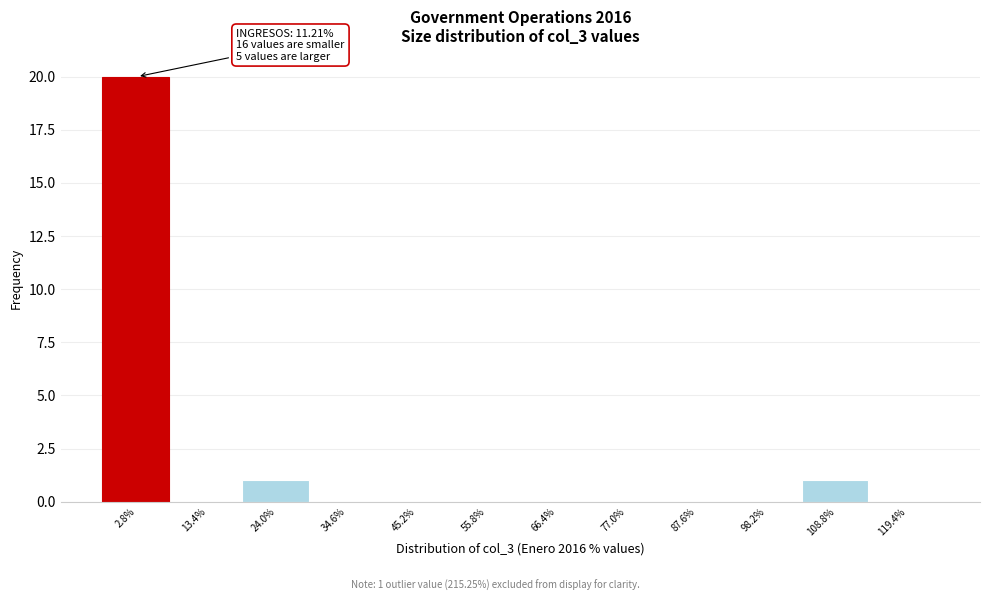

Reading right to left, transcribe all the data shown in this chart.

119.4%=0	108.8%=1	98.2%=0	87.6%=0	77.0%=0	66.4%=0	55.8%=0	45.2%=0	34.6%=0	24.0%=1	13.4%=0	2.8%=20